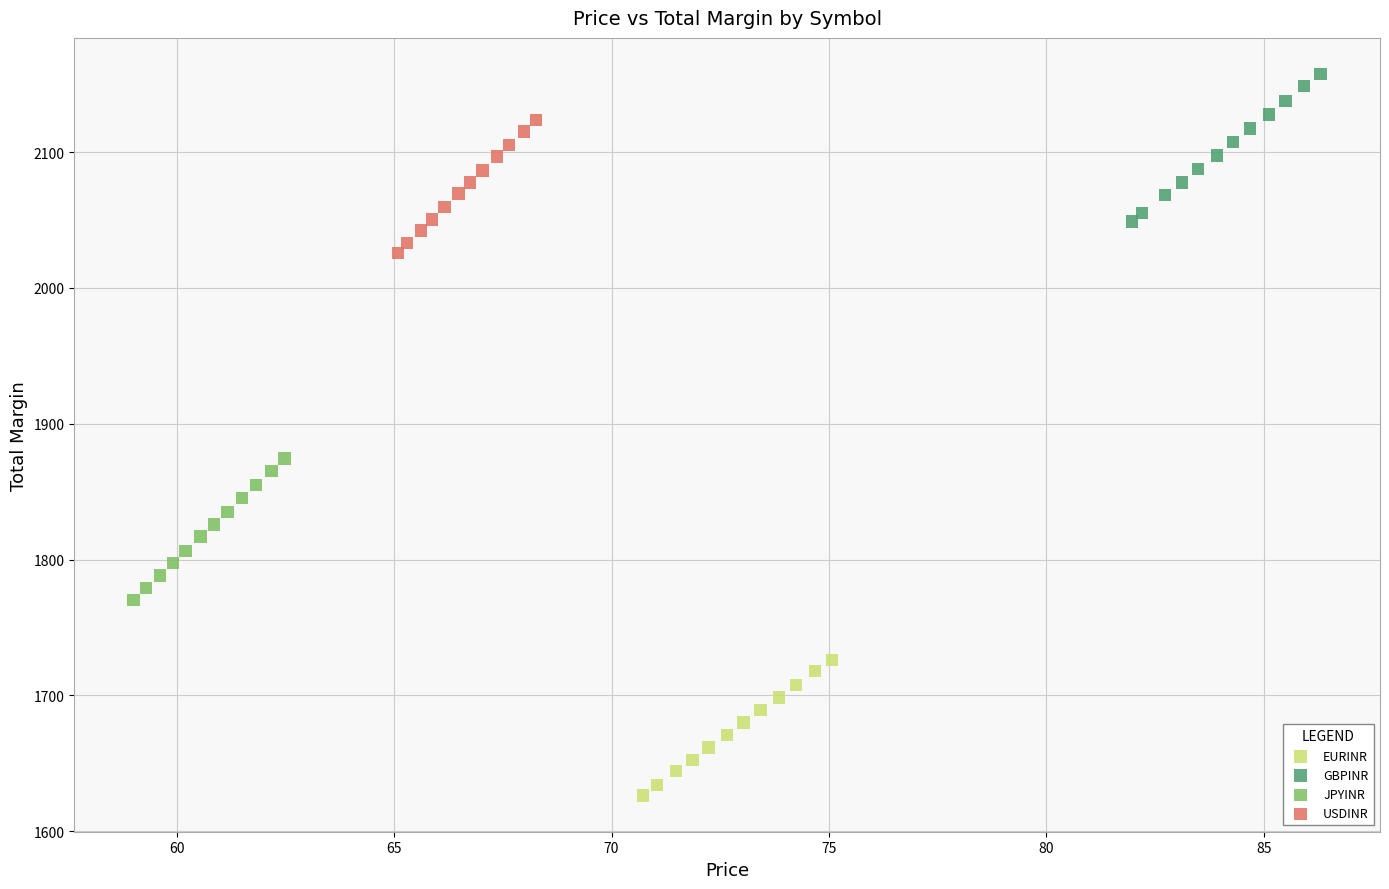

Which series contains the highest Y value?

GBPINR